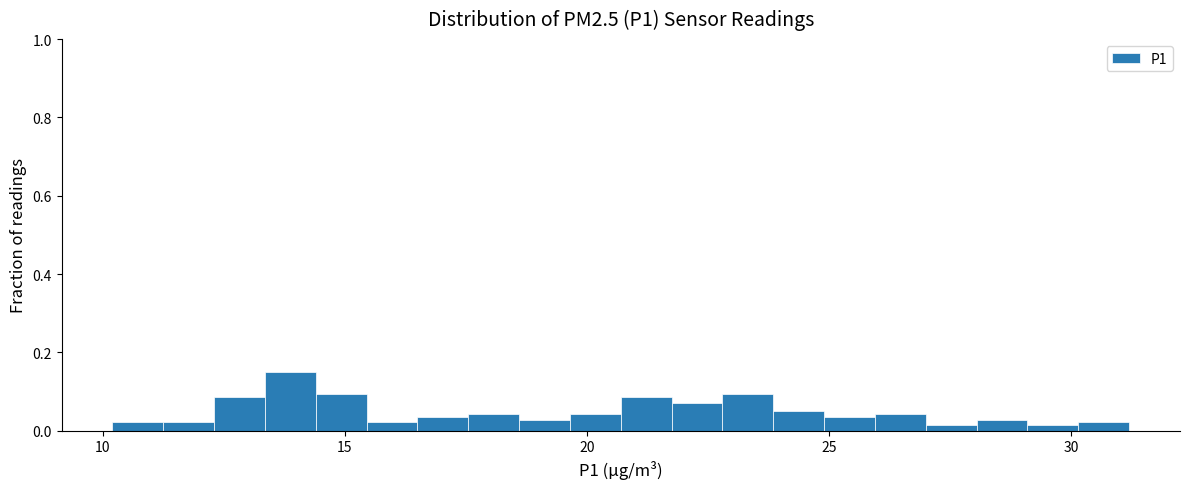

Around what value on the x-axis is the tallest bar? Give the approximate position of its centre, as read against the axis.

14.0